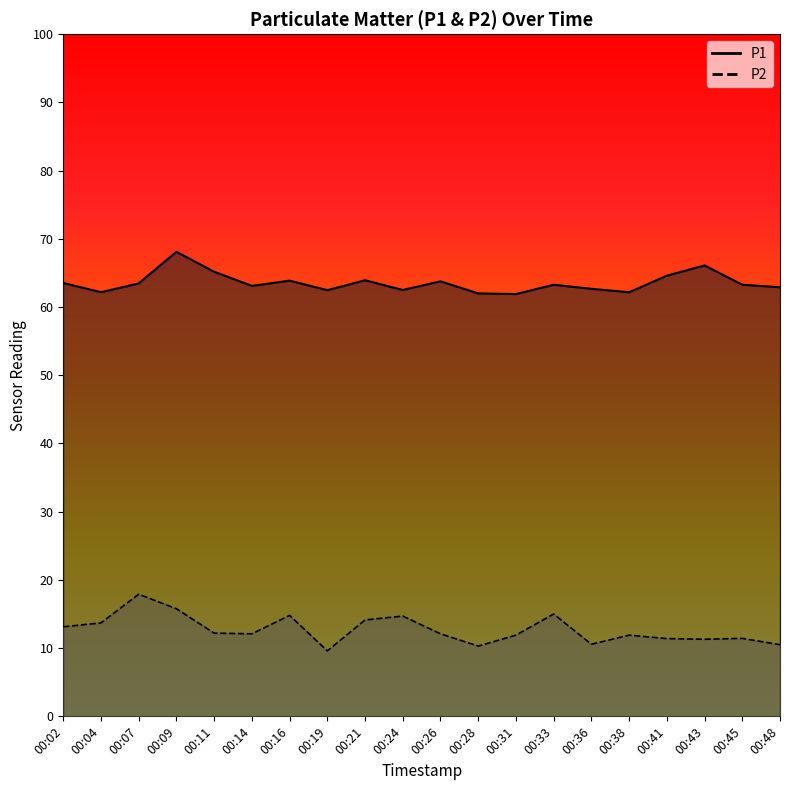

Which category has the lowest value across all series?

00:19